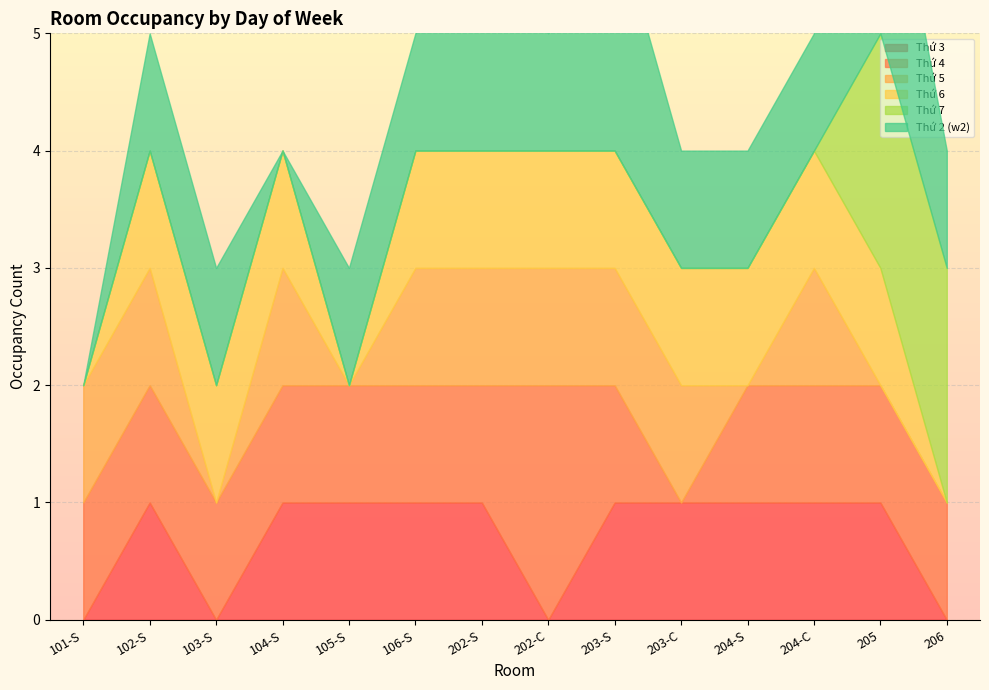

What is the spread (max minus min) of values at 103-S?

1